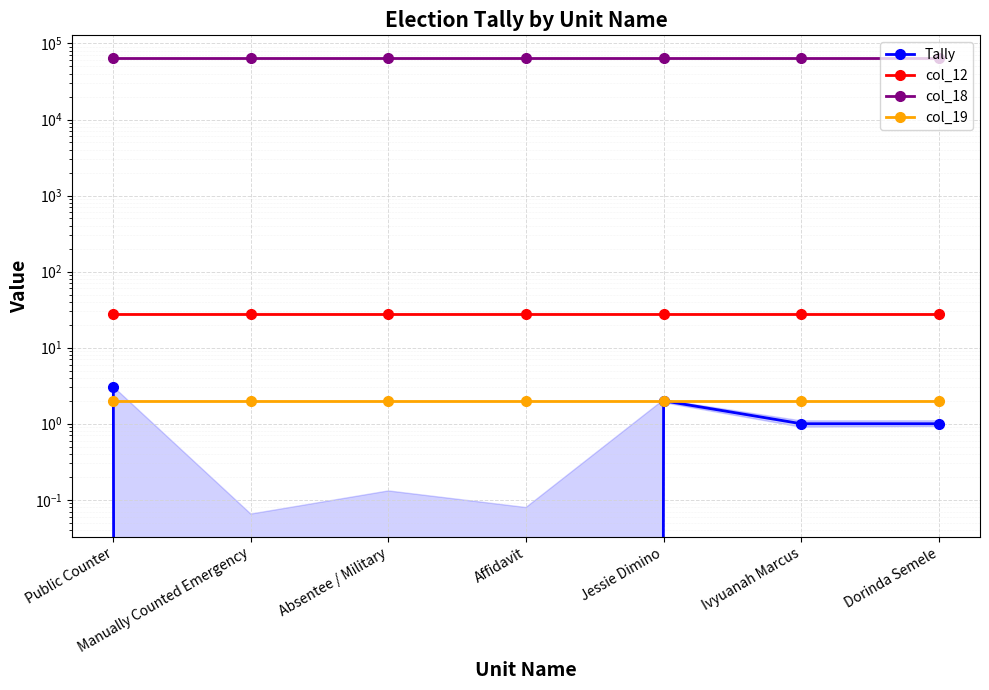

The value of col_18 at Absentee / Military is 83679. True or false?

False